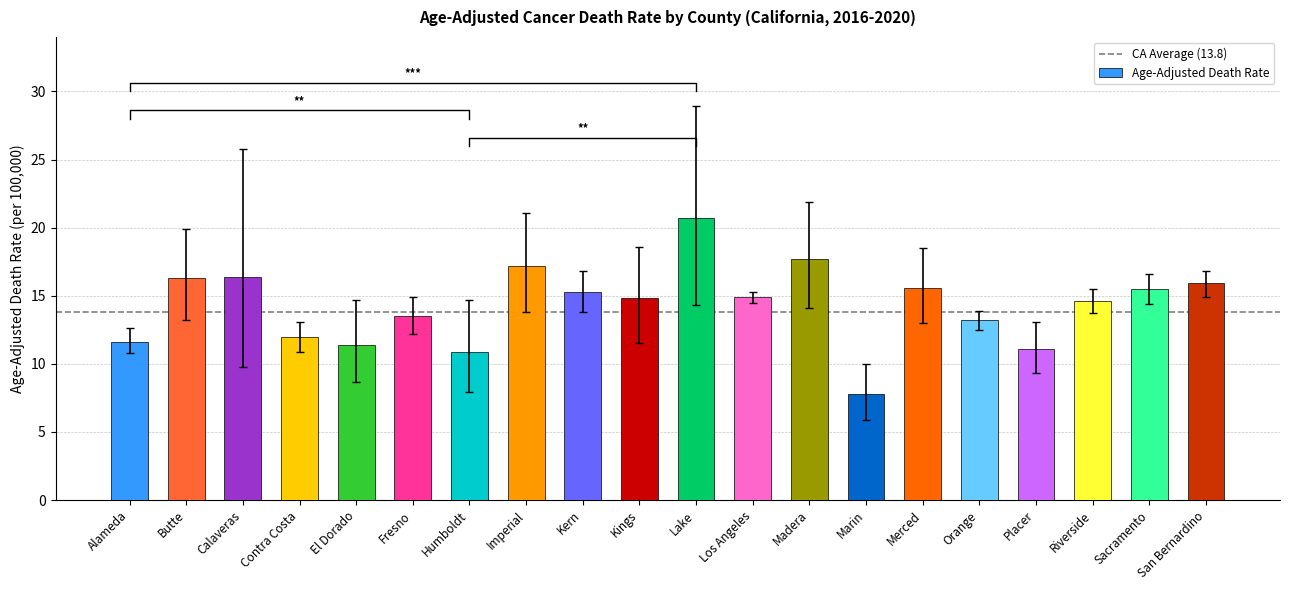

At which category does the chart reach its minimum across all series?

Marin